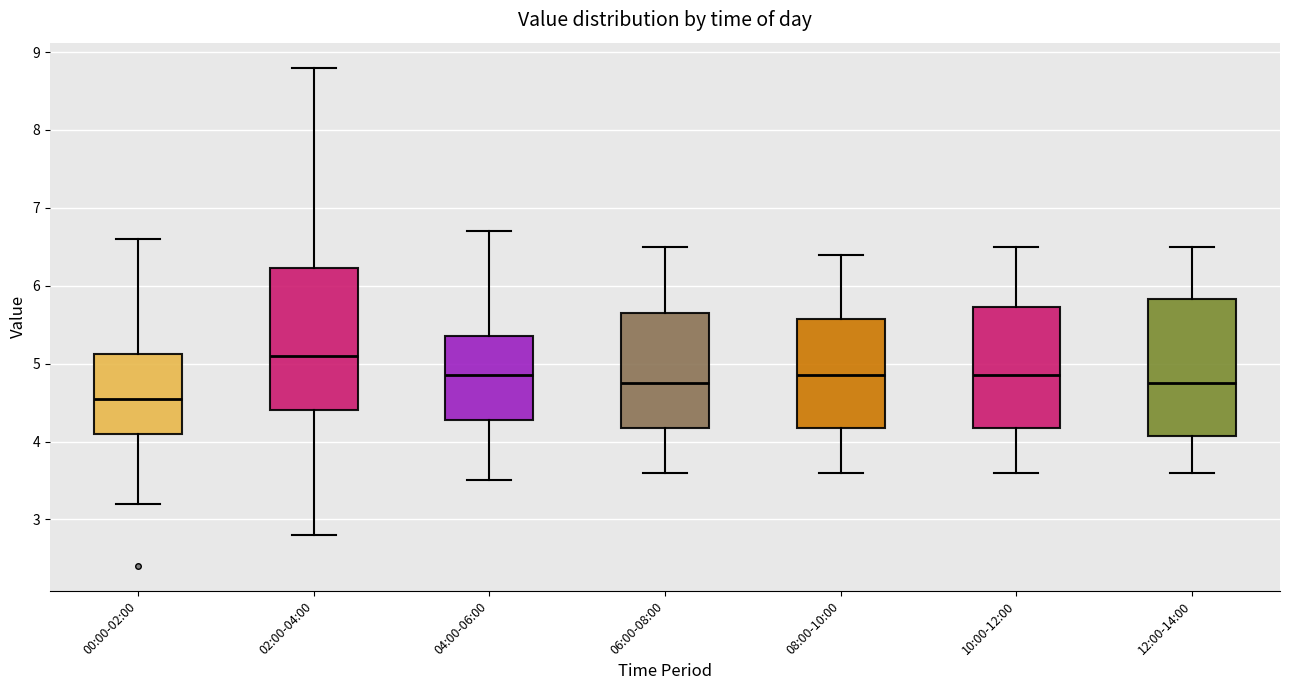

Where is the upper edge of the box for 00:00-02:00 on the y-axis? The values are not printed on the chart, so give them approximately, as read against the axis.

5.1